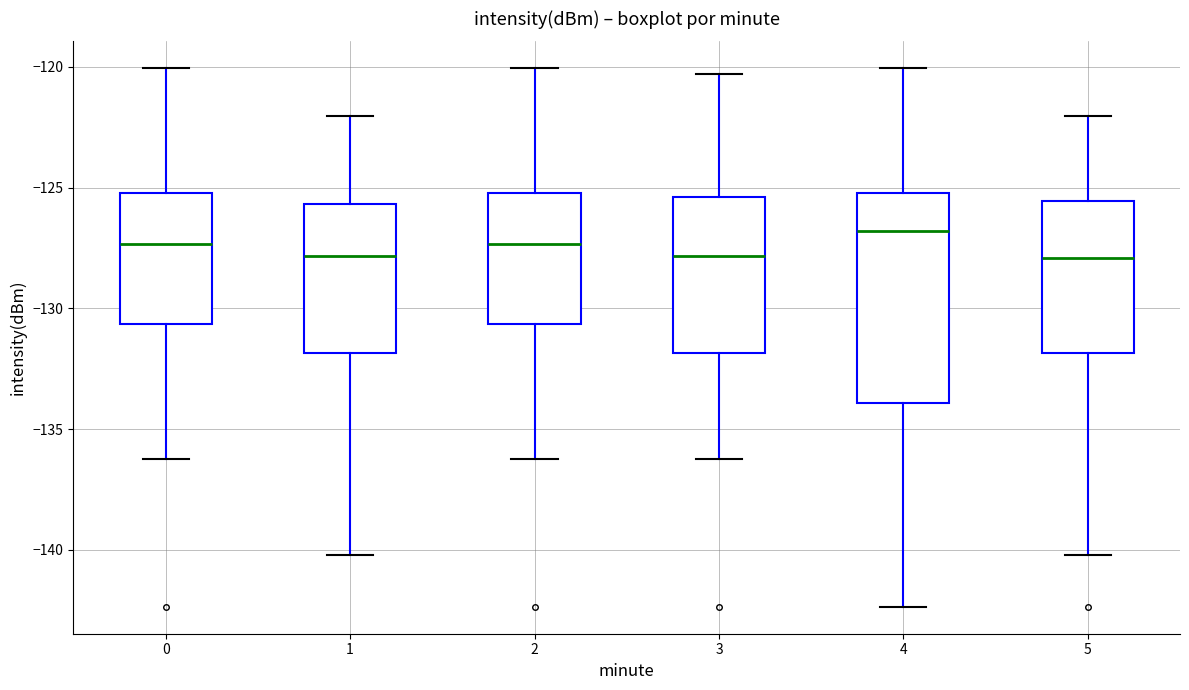

Reading left to right, transcribe this box plot: for each box, give where its median line is, the range the box spans, and where its two whiskers end, as read against the y-axis. The values are not printed on the chart, so give them approximately, as read against the axis.

0: median -127.5, box -130.5 to -125.0, whiskers -136.0 to -120.0
1: median -128.0, box -132.0 to -125.5, whiskers -140.0 to -122.0
2: median -127.5, box -130.5 to -125.0, whiskers -136.0 to -120.0
3: median -128.0, box -132.0 to -125.5, whiskers -136.0 to -120.5
4: median -127.0, box -134.0 to -125.0, whiskers -142.5 to -120.0
5: median -128.0, box -132.0 to -125.5, whiskers -140.0 to -122.0